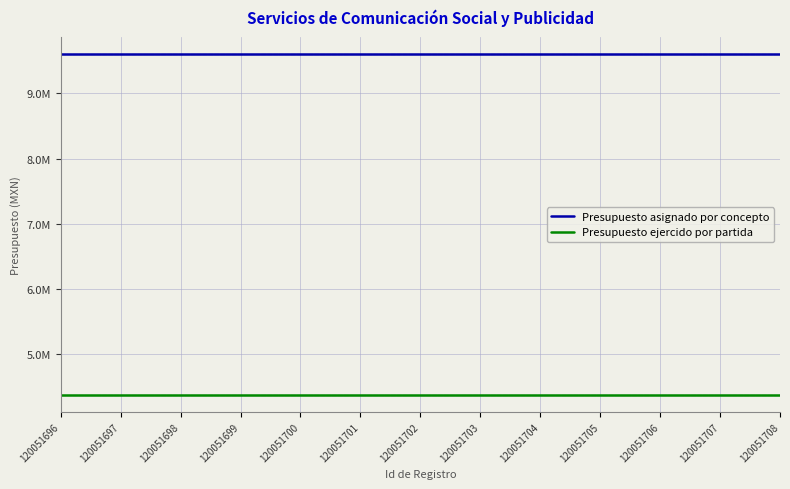

True or false: Presupuesto asignado por concepto and Presupuesto ejercido por partida cross at least once.

False